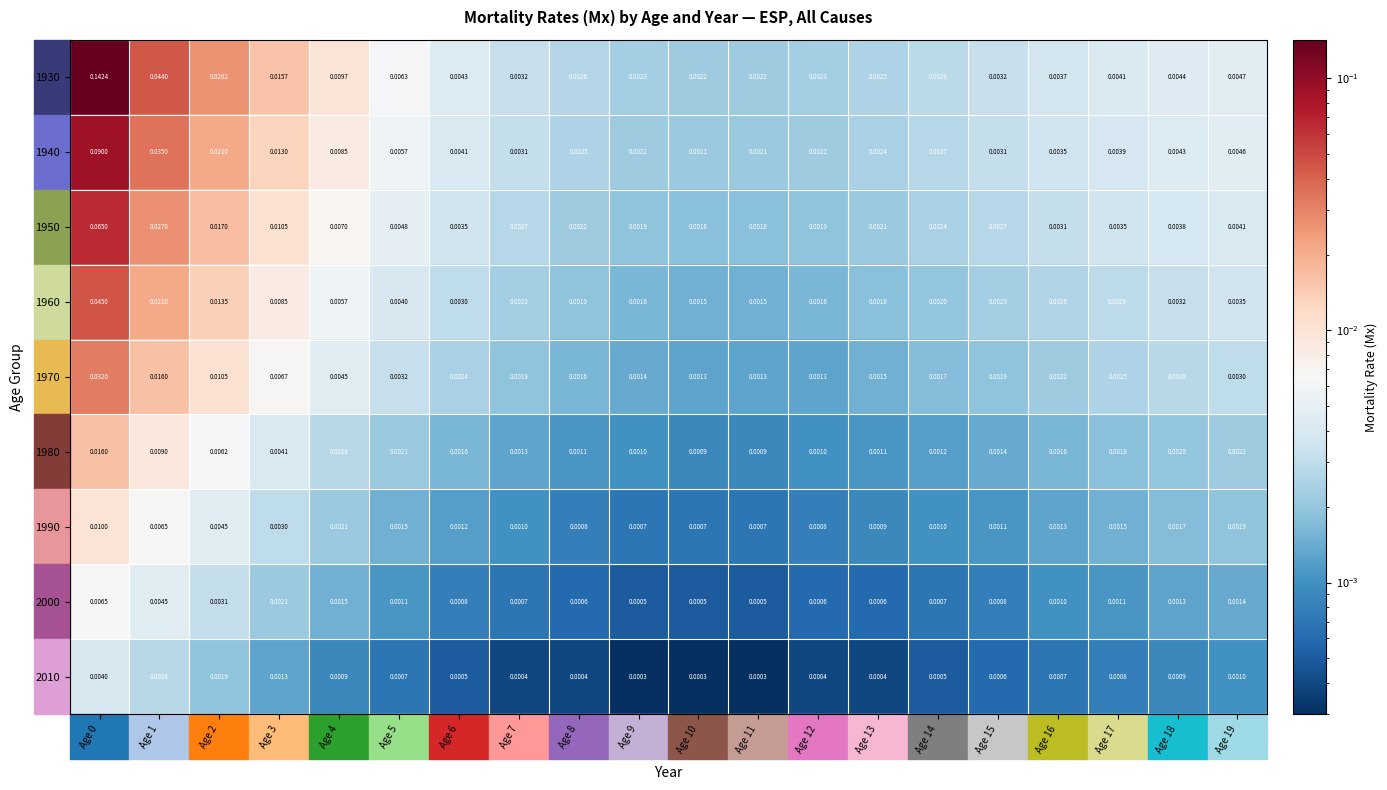

Is the value of 2010 at Age 13 greater than the value of 1970 at Age 6?

No